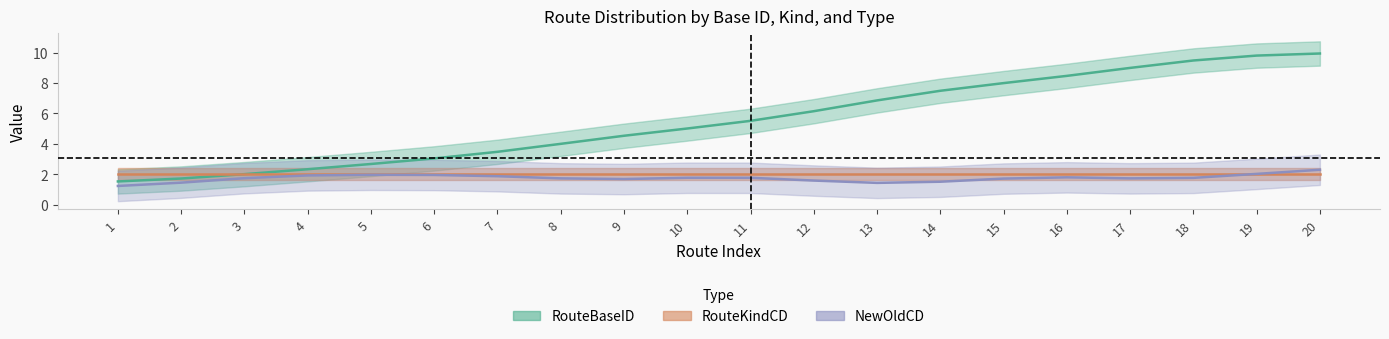

What is the value of the RouteKindCD point at the 10th from the left?

2